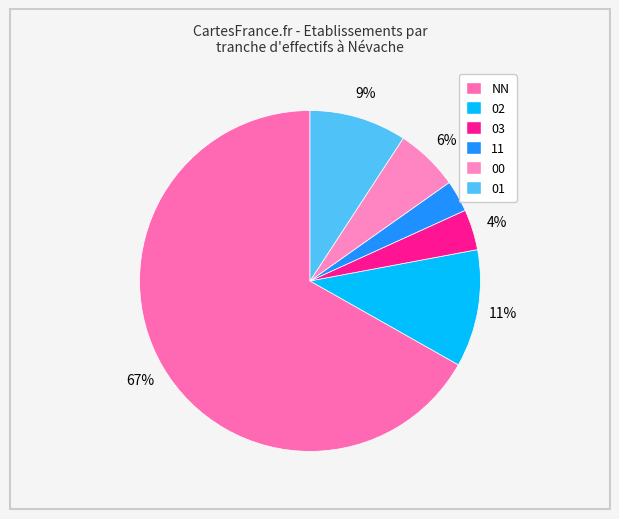

To the nearest percent, what is the average slice percentage?

17%